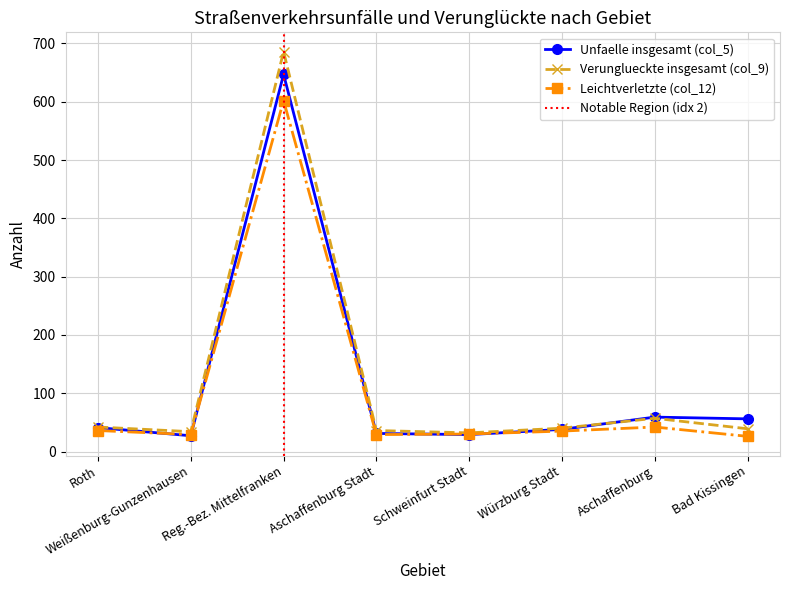

Reading left to right, list all the values displayed in this chart.

Unfaelle insgesamt (col_5): 41	27	647	31	29	38	59	56
Verunglueckte insgesamt (col_9): 42	34	686	36	32	40	57	39
Leichtverletzte (col_12): 36	29	602	29	30	35	42	26